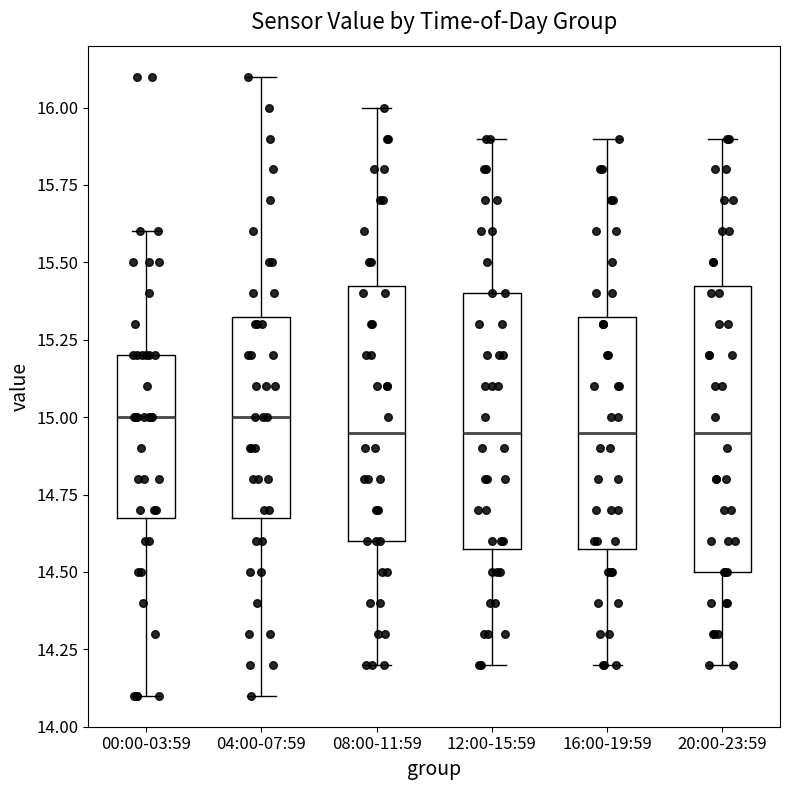

Where does the upper whisker of the box for 04:00-07:59 end on the y-axis? The values are not printed on the chart, so give them approximately, as read against the axis.

16.10